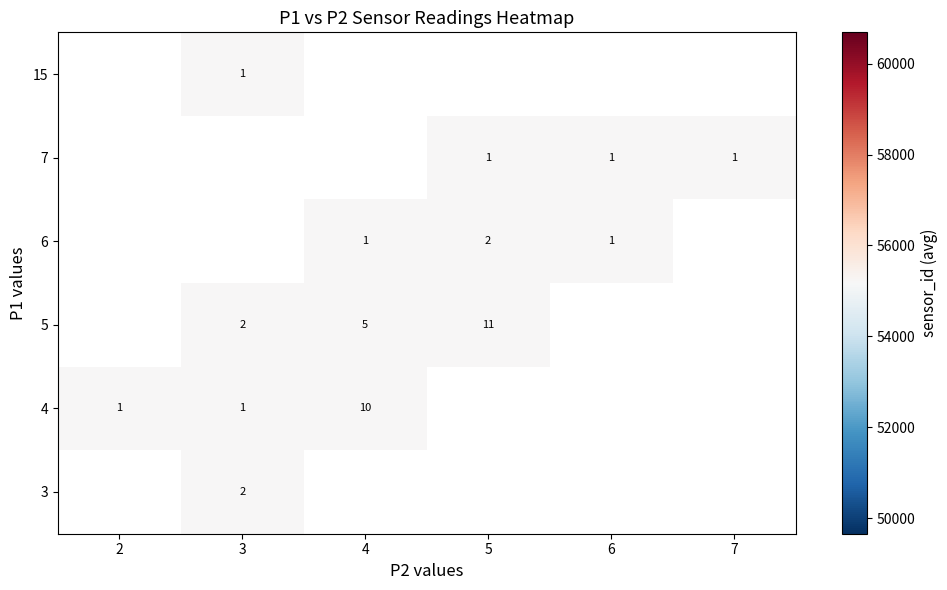

Is it true that 7 equals 1 at 5?

True